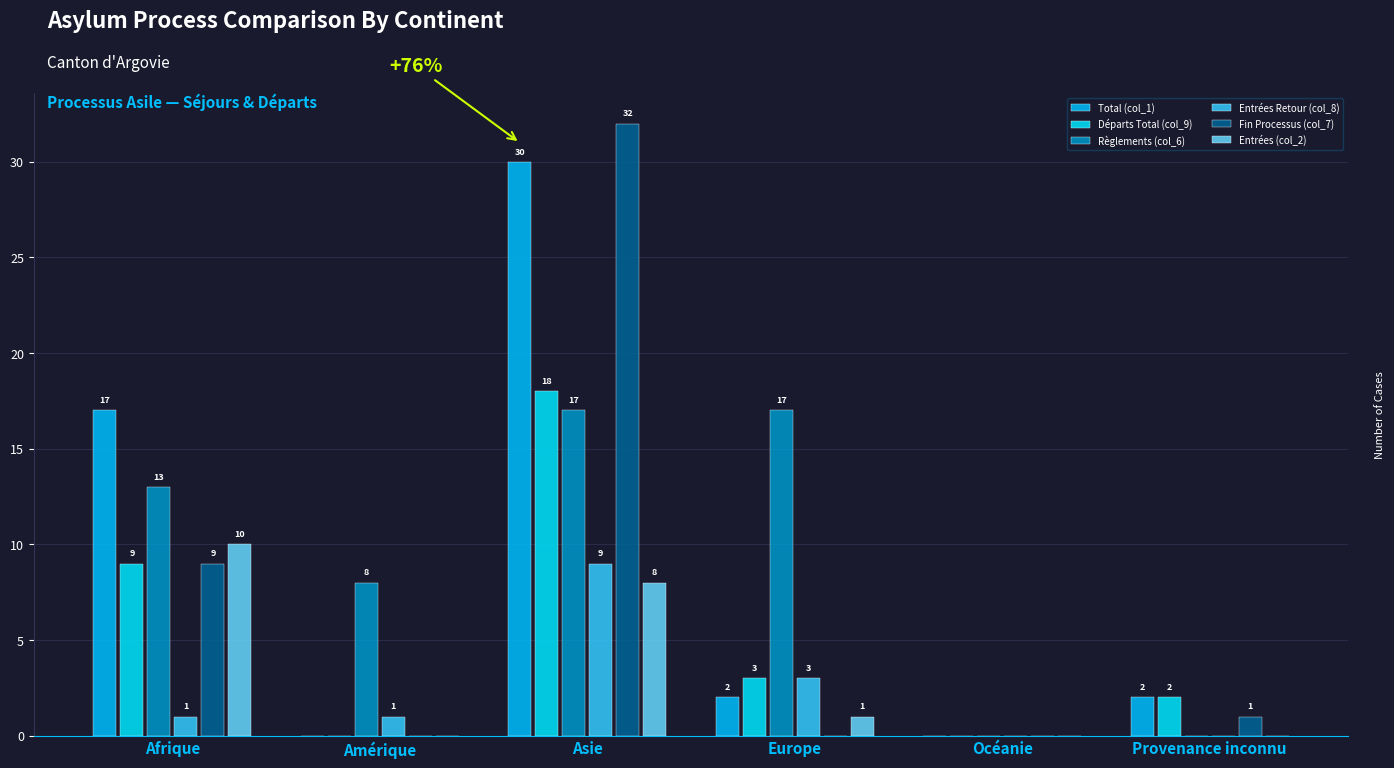

What are all the series names shown in the legend?

Total (col_1), Départs Total (col_9), Règlements (col_6), Entrées Retour (col_8), Fin Processus (col_7), Entrées (col_2)